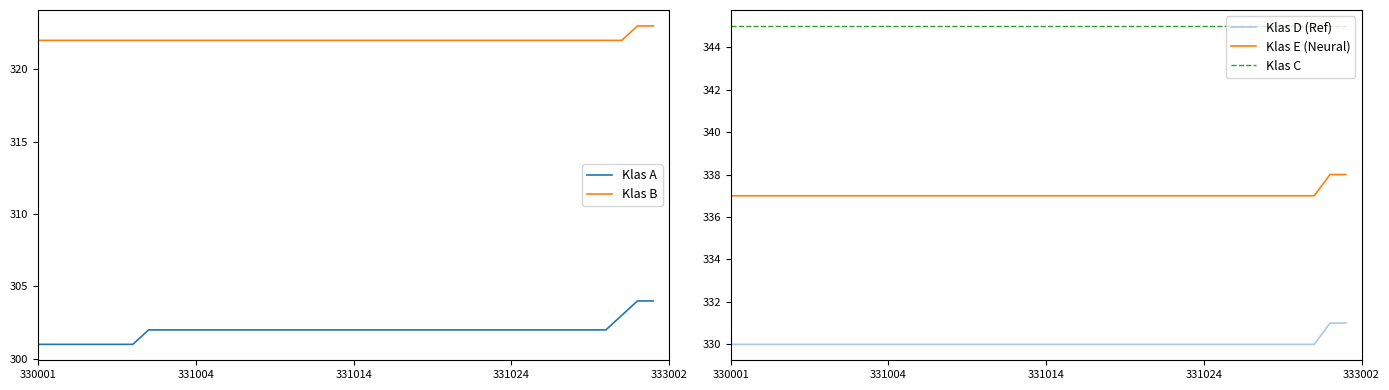

True or false: Klas E (Neural) and Klas C intersect in this chart.

False